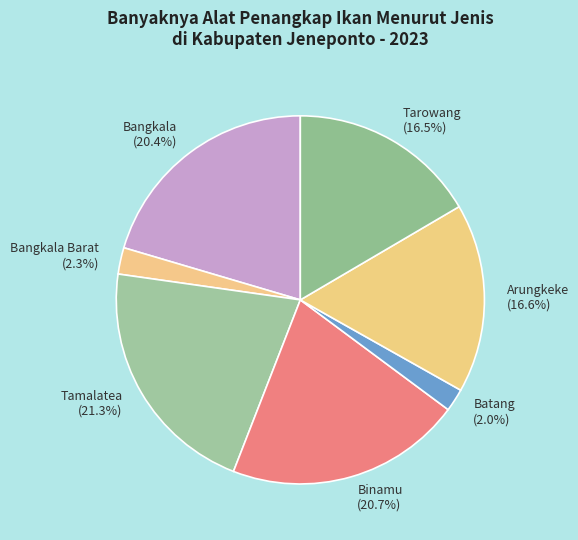

Is there a majority slice in this chart?

No